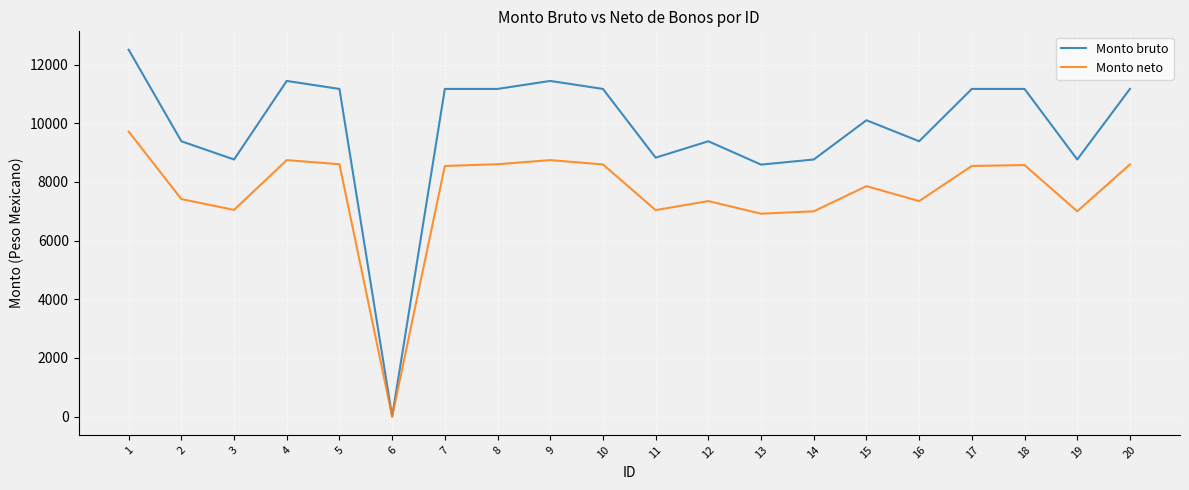

Rank the series by their maximum value, from lowest to highest.

Monto neto, Monto bruto